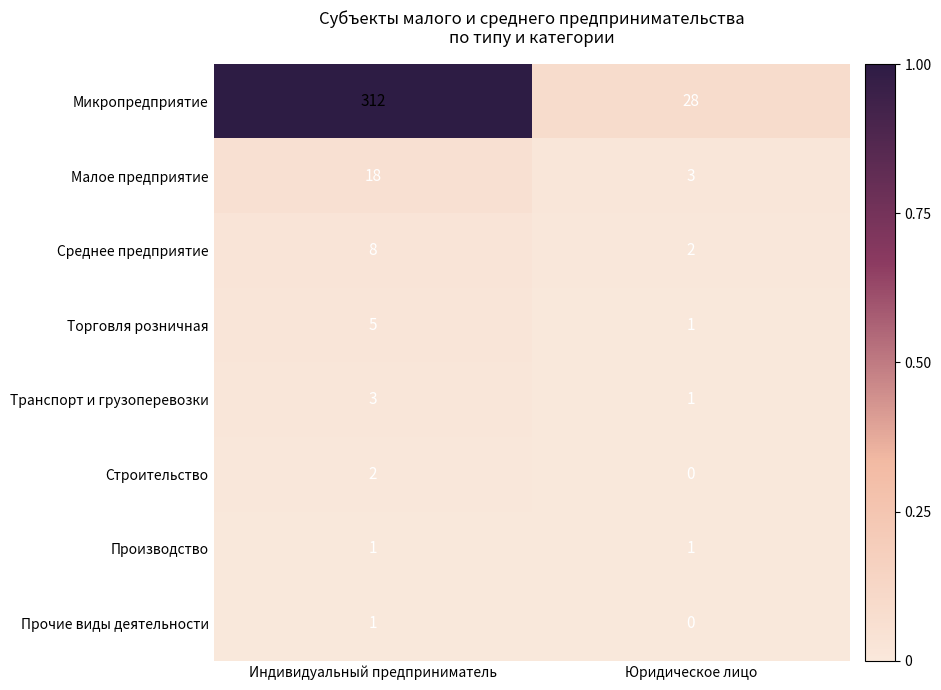

Which series has the widest spread of values?

Микропредприятие